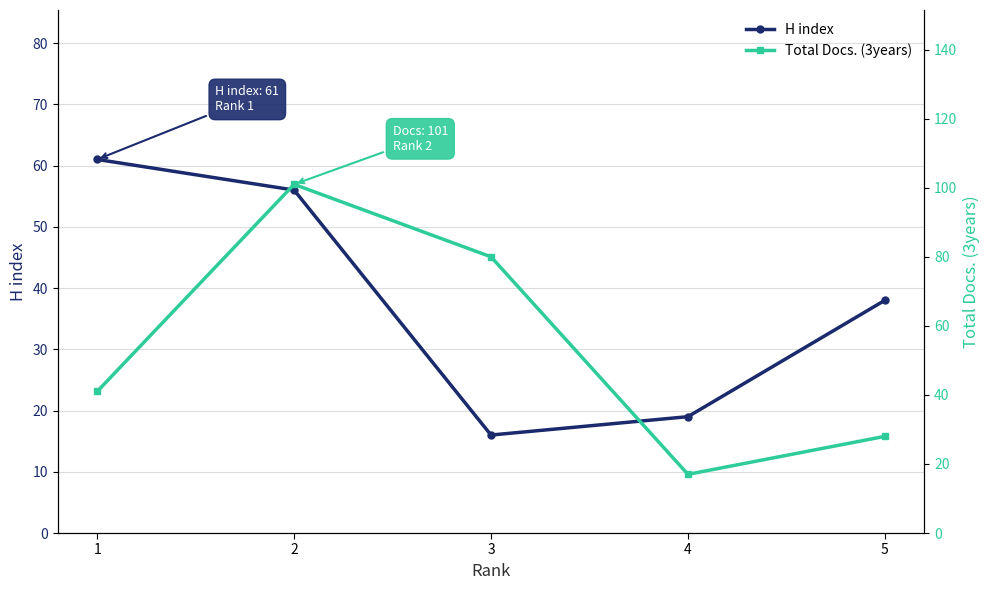

How many interior local peaks does the Total Docs. (3years) series have?

1